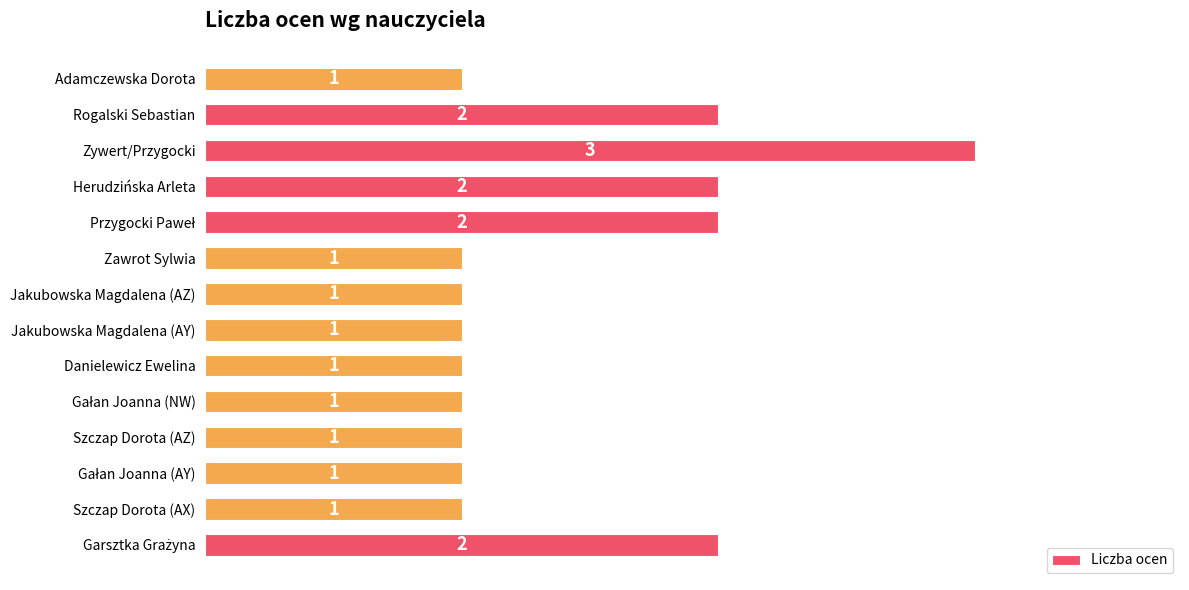

Are the bars grouped side by side (vs. stacked)?

No